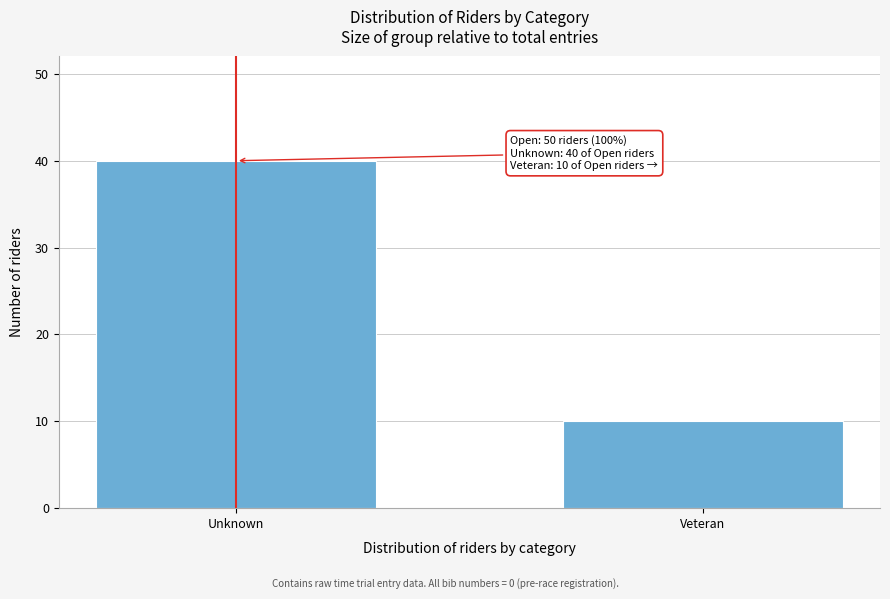

Reading right to left, extract all data points from this chart.

10	40